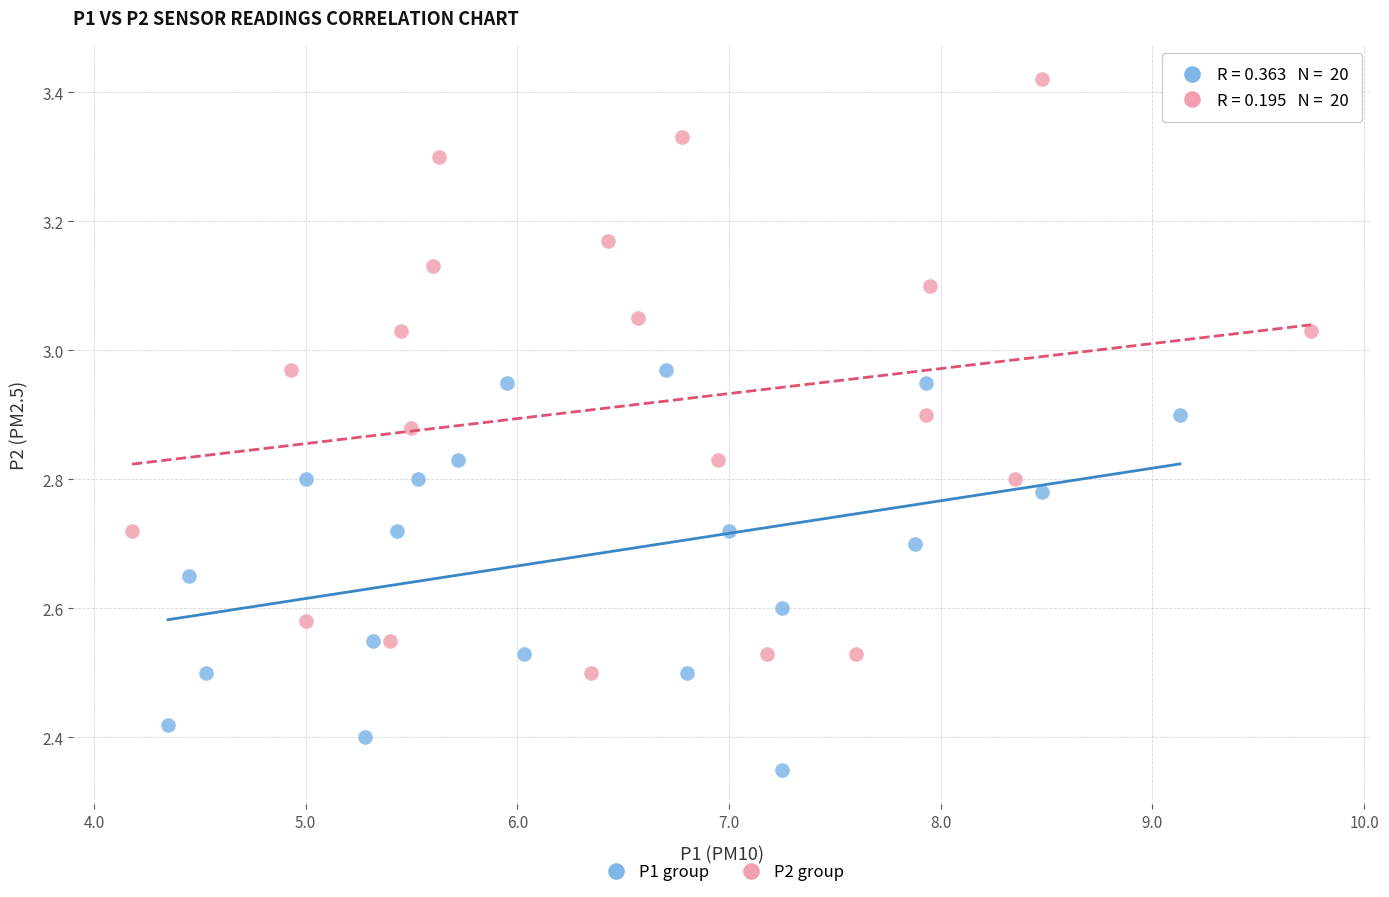

Which series contains the lowest Y value?

P1 group